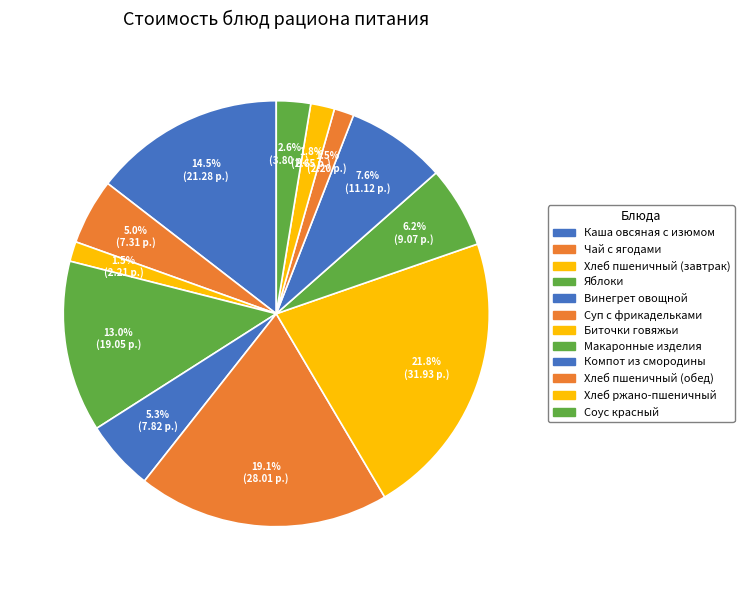

To the nearest percent, what percentage of the pie is Суп с фрикадельками?

19%